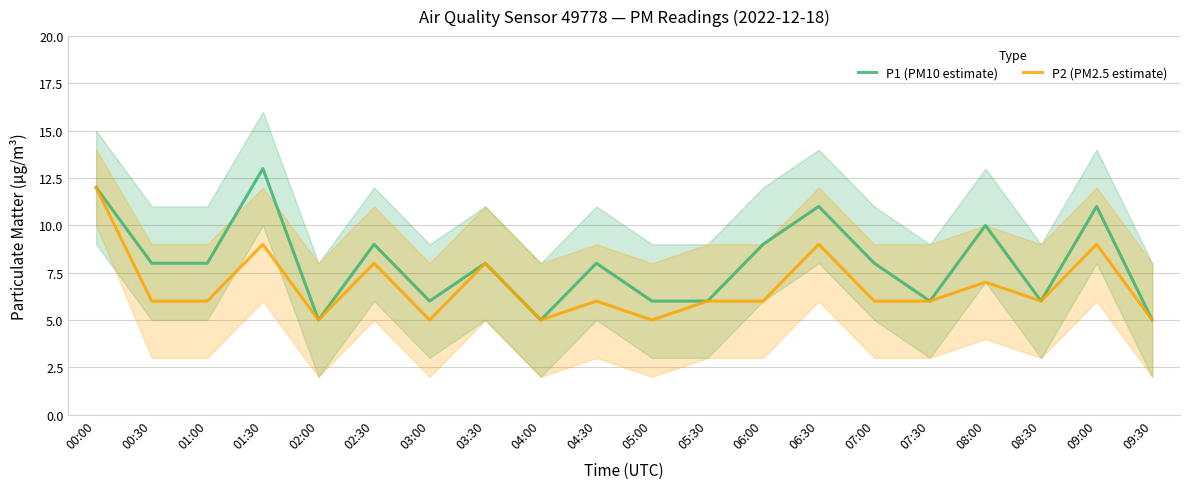

Which category has the lowest value in the P1 (PM10 estimate) series?

02:00